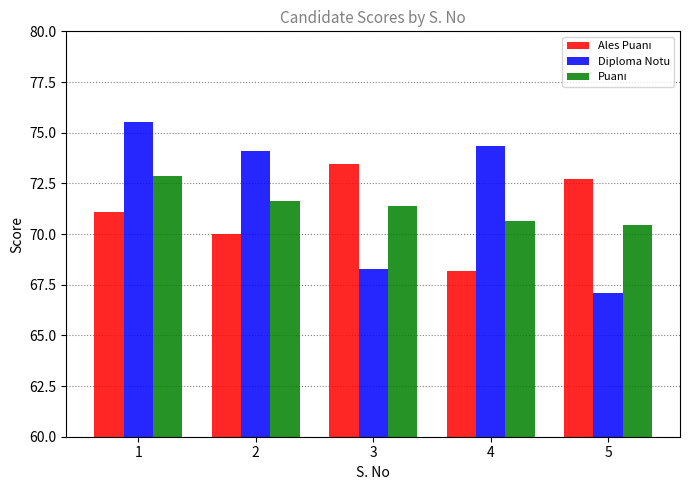

What is the sum of all Diploma Notu values?

359.3